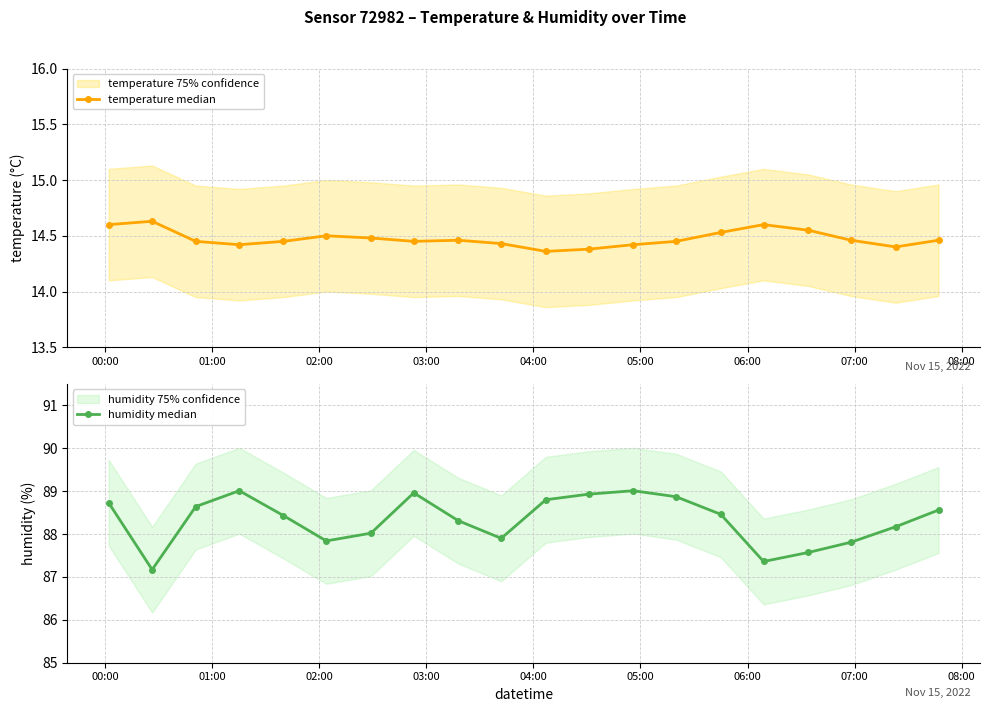

What is the lowest value of the humidity median series?

87.2